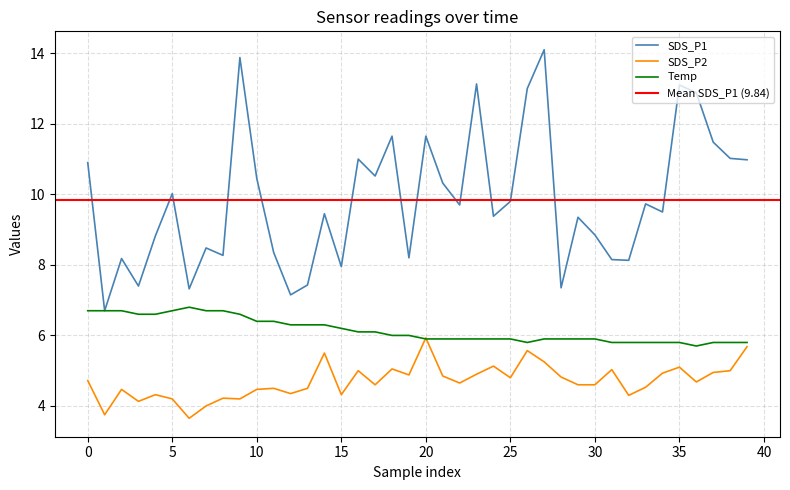

What is the value of the SDS_P1 point at the 30th from the left?

9.3